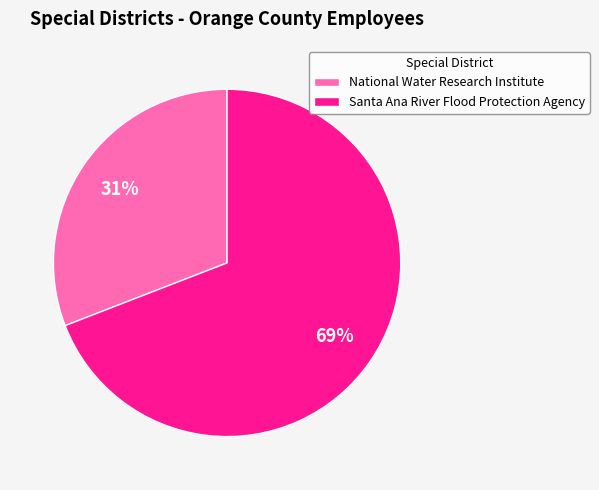

Is it true that Santa Ana River Flood Protection Agency is 69% of the pie?

True